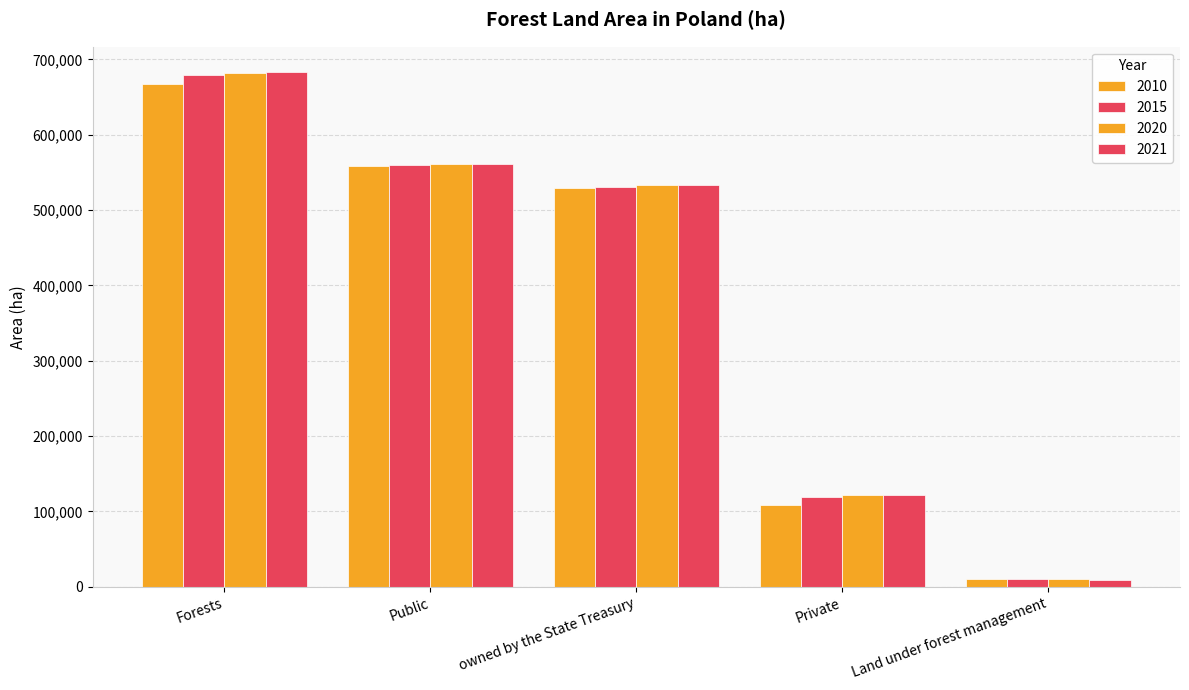

At which category is the sum across all series the highest?

Forests